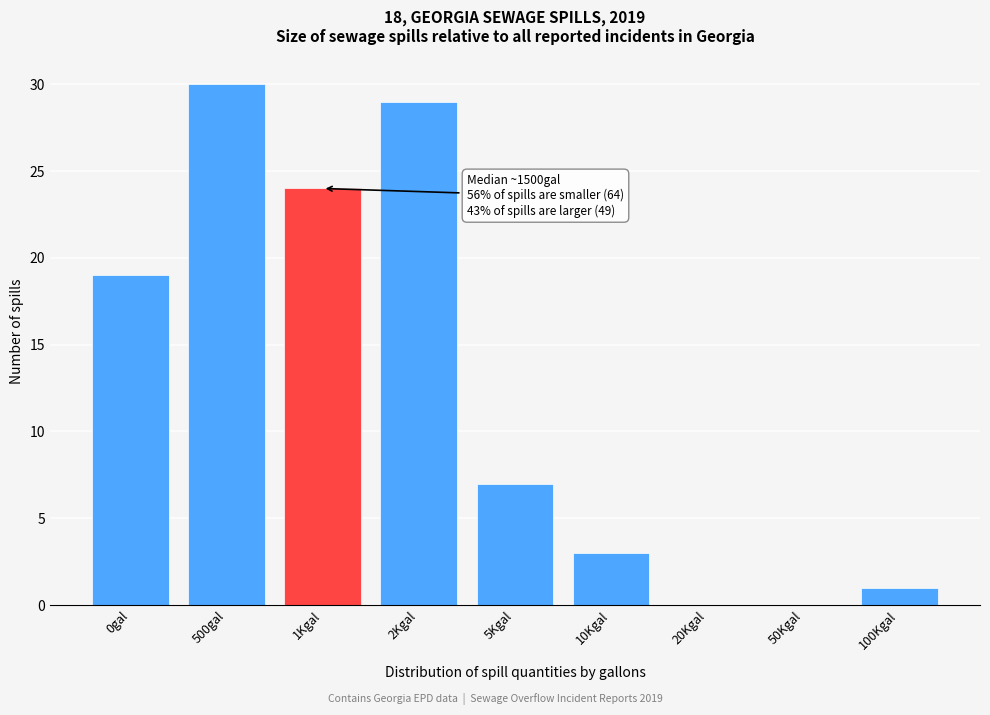

Reading left to right, transcribe all the data shown in this chart.

0gal=19	500gal=30	1Kgal=24	2Kgal=29	5Kgal=7	10Kgal=3	20Kgal=0	50Kgal=0	100Kgal=1